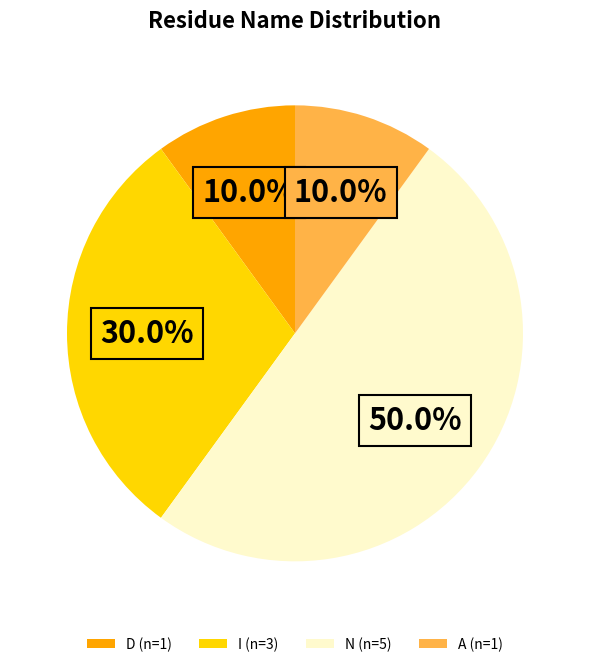

Which category accounts for the majority?

N (n=5)